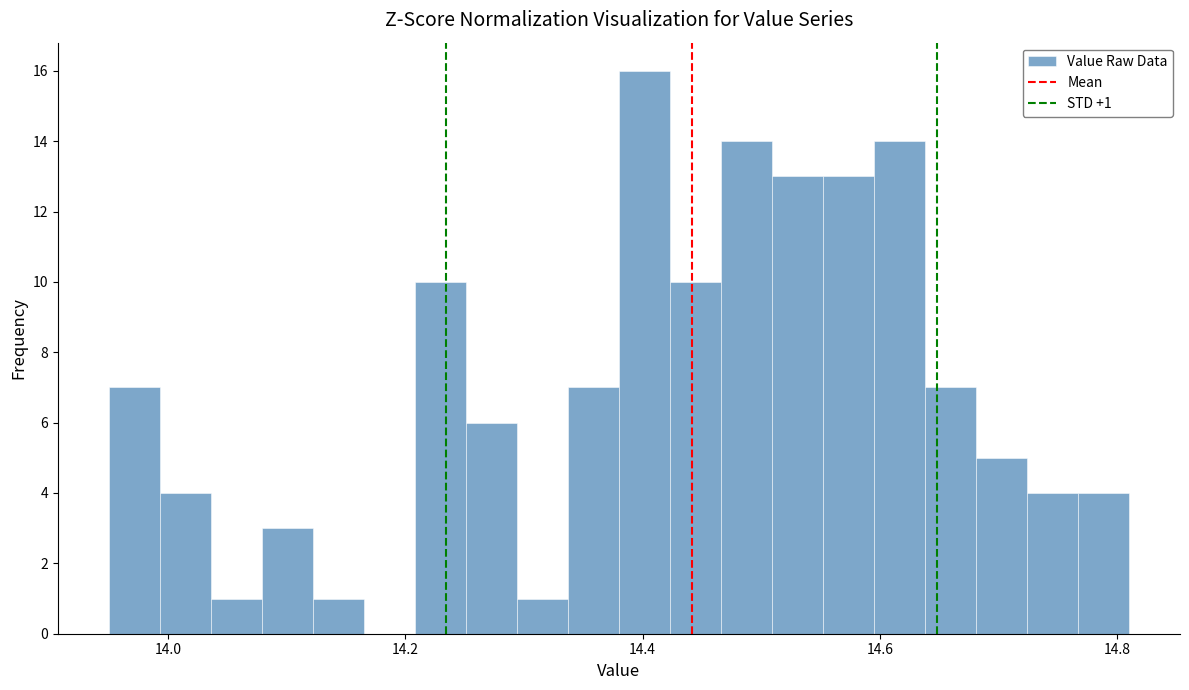

Read against the x-axis, roughly where is the centre of the tallest bar?

14.40